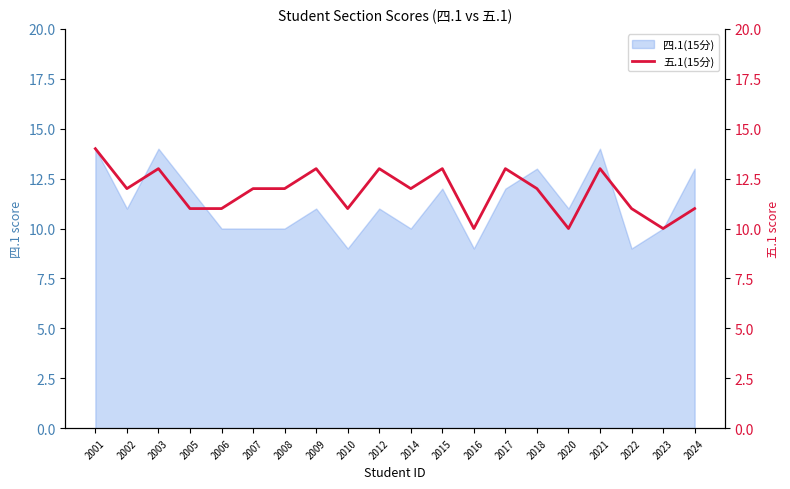

How many points are higher than both their immediate neighbors (excluding endpoints)?

6